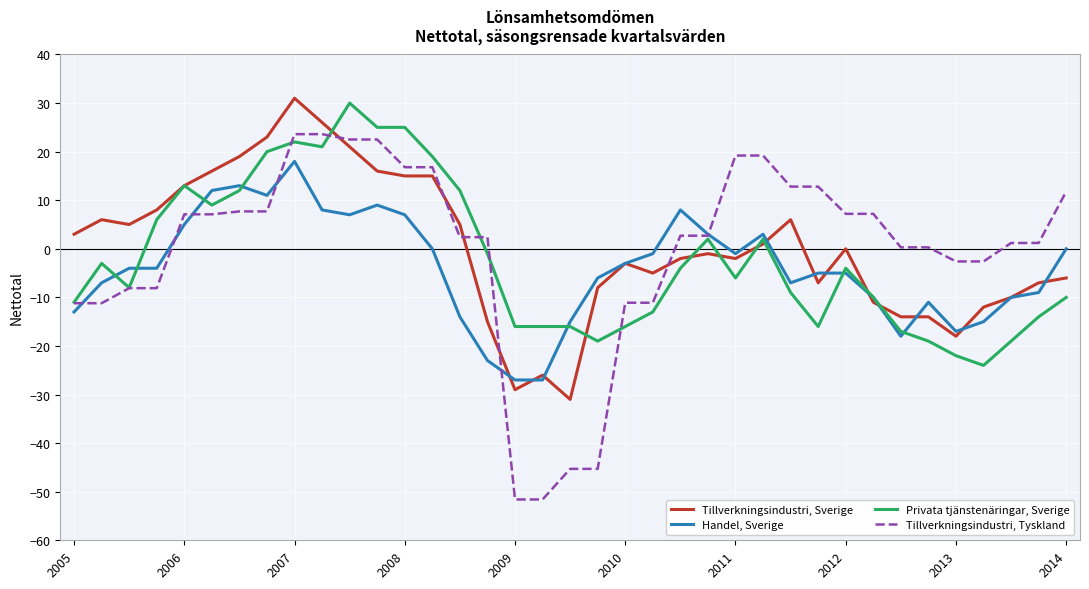

How many times do Tillverkningsindustri, Sverige and Tillverkningsindustri, Tyskland cross each other?

5